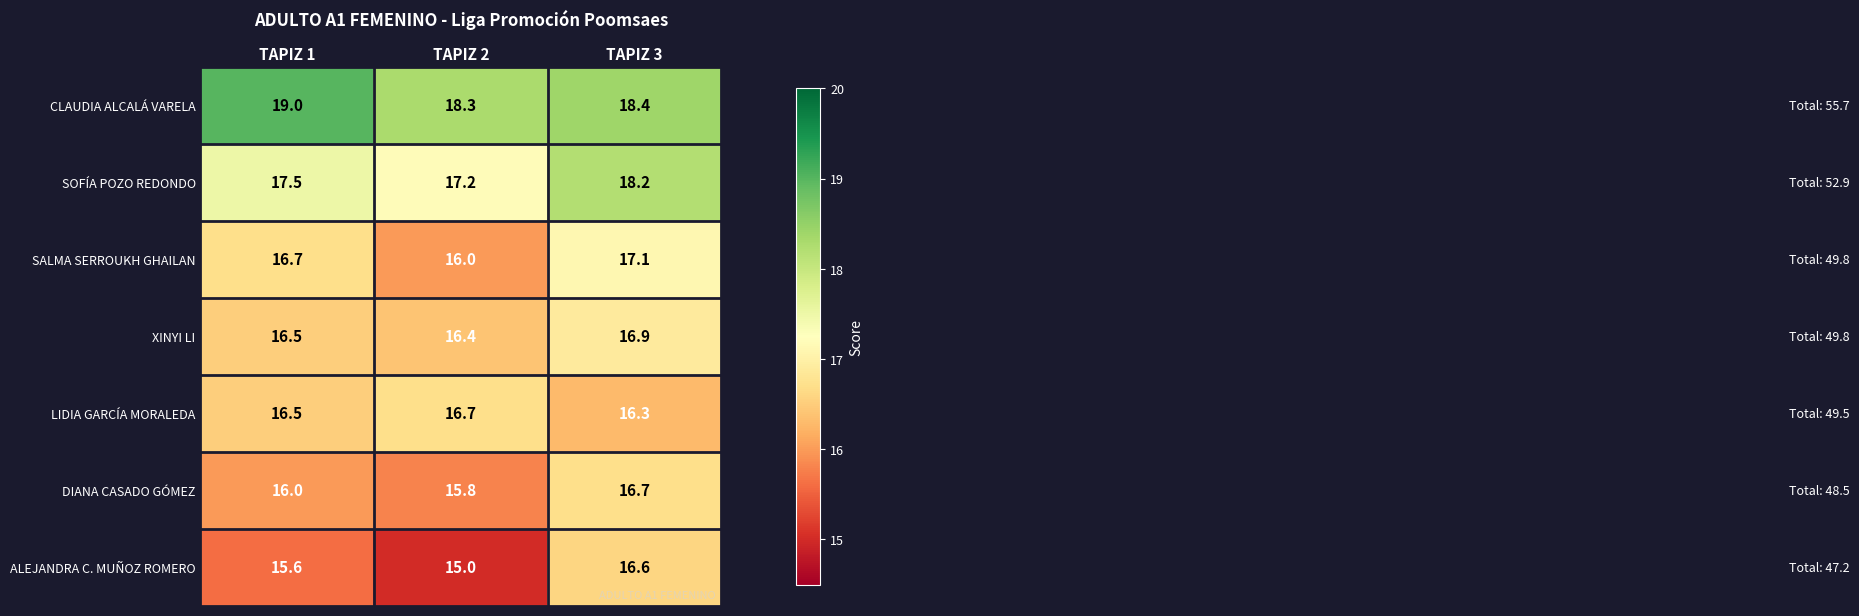

Reading left to right, list all the values displayed in this chart.

CLAUDIA ALCALÁ VARELA: 19.0	18.3	18.4
SOFÍA POZO REDONDO: 17.5	17.2	18.2
SALMA SERROUKH GHAILAN: 16.7	16.0	17.1
XINYI LI: 16.5	16.4	16.9
LIDIA GARCÍA MORALEDA: 16.5	16.7	16.3
DIANA CASADO GÓMEZ: 16.0	15.8	16.7
ALEJANDRA C. MUÑOZ ROMERO: 15.6	15.0	16.6